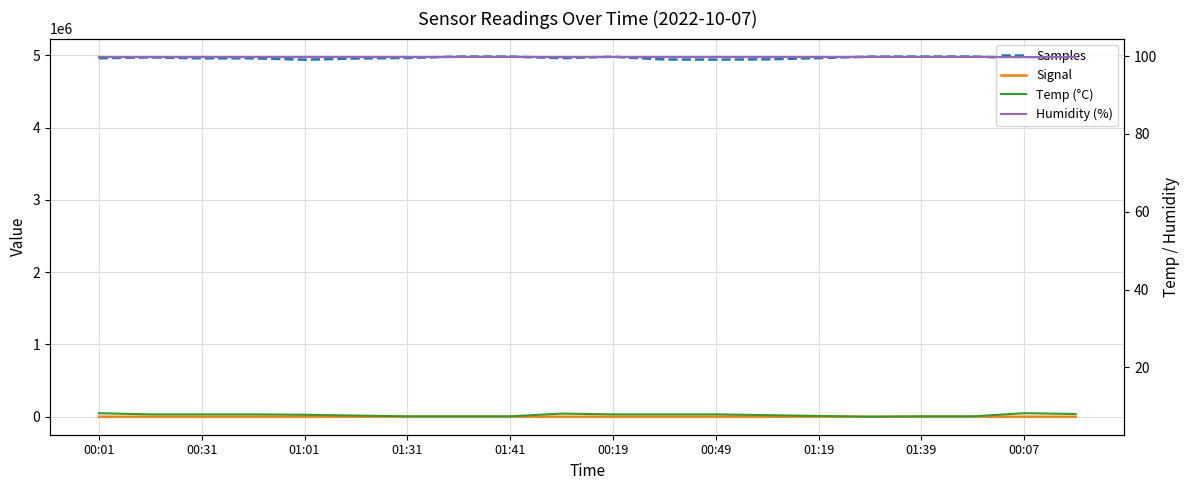

How many data points in Signal are less than -77?

4